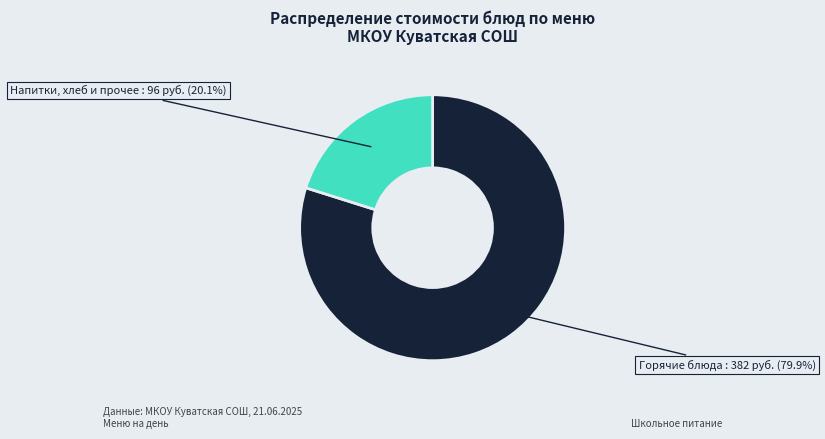

Is there any slice that represents more than half of the pie?

Yes